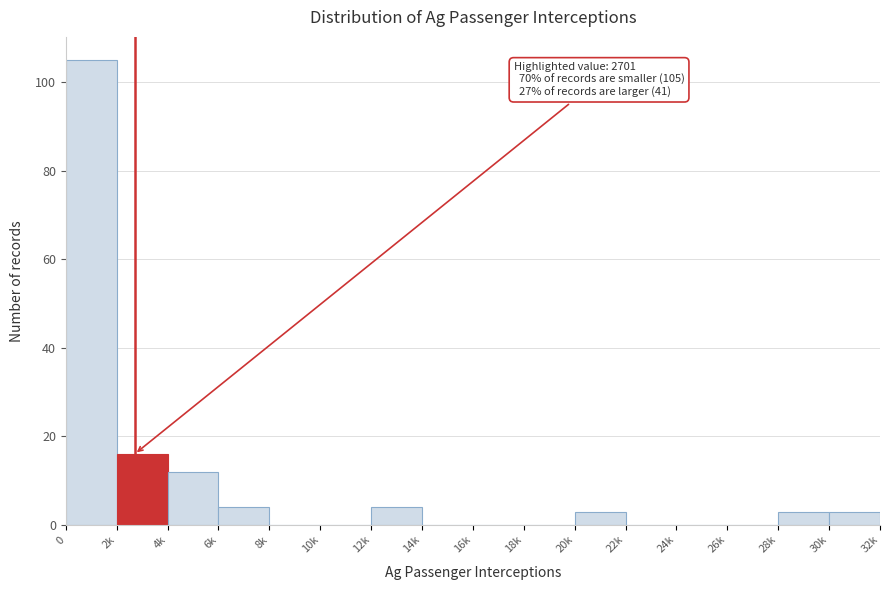

Reading left to right, transcribe all the data shown in this chart.

0=105	2k=16	4k=12	6k=4	8k=0	10k=0	12k=4	14k=0	16k=0	18k=0	20k=3	22k=0	24k=0	26k=0	28k=3	30k=3